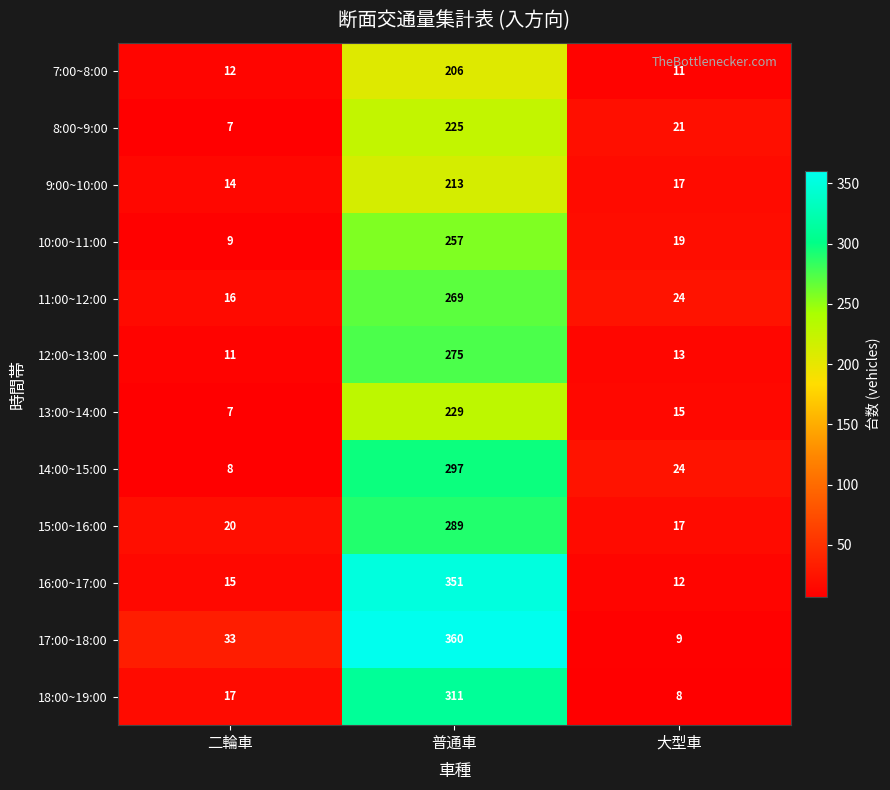

True or false: 16:00~17:00 has a value of 15 at 二輪車.

True